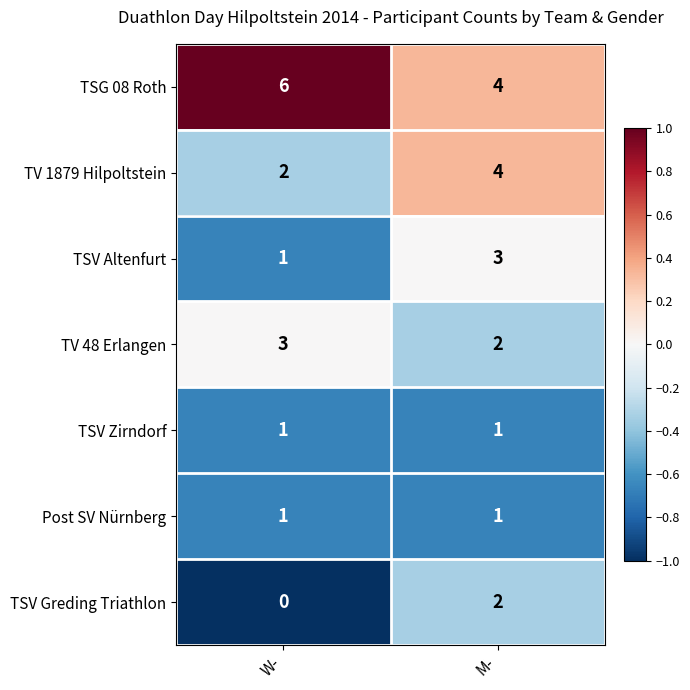

What is the difference between the highest and lowest values at M-?

3